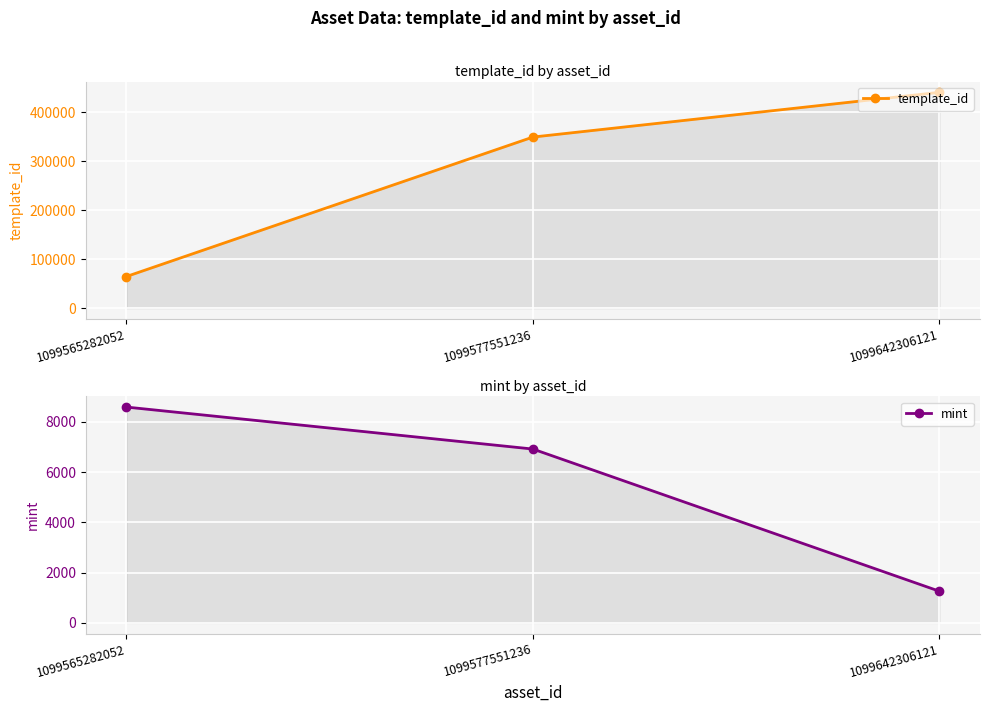

What is the value of the mint point at the 1st from the left?

8592